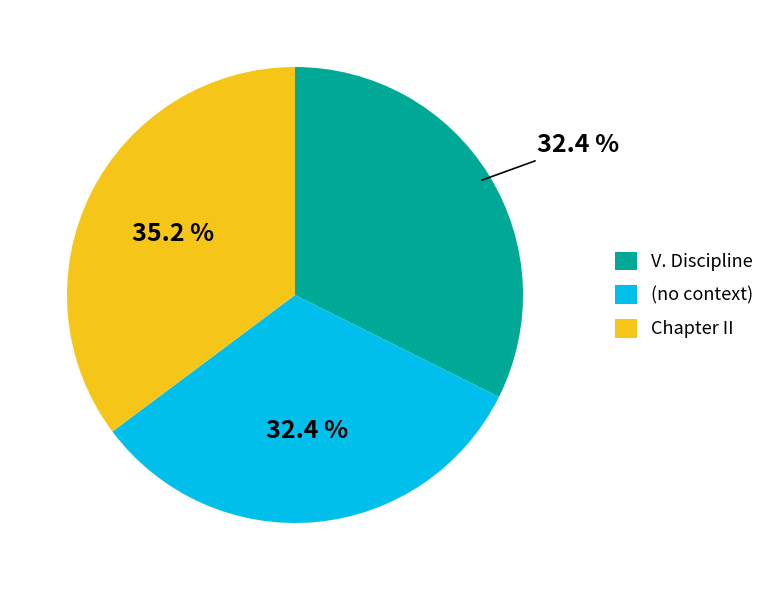

Is there a majority slice in this chart?

No